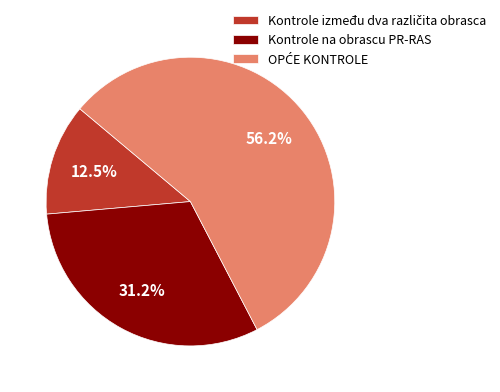

Is there any slice that represents more than half of the pie?

Yes